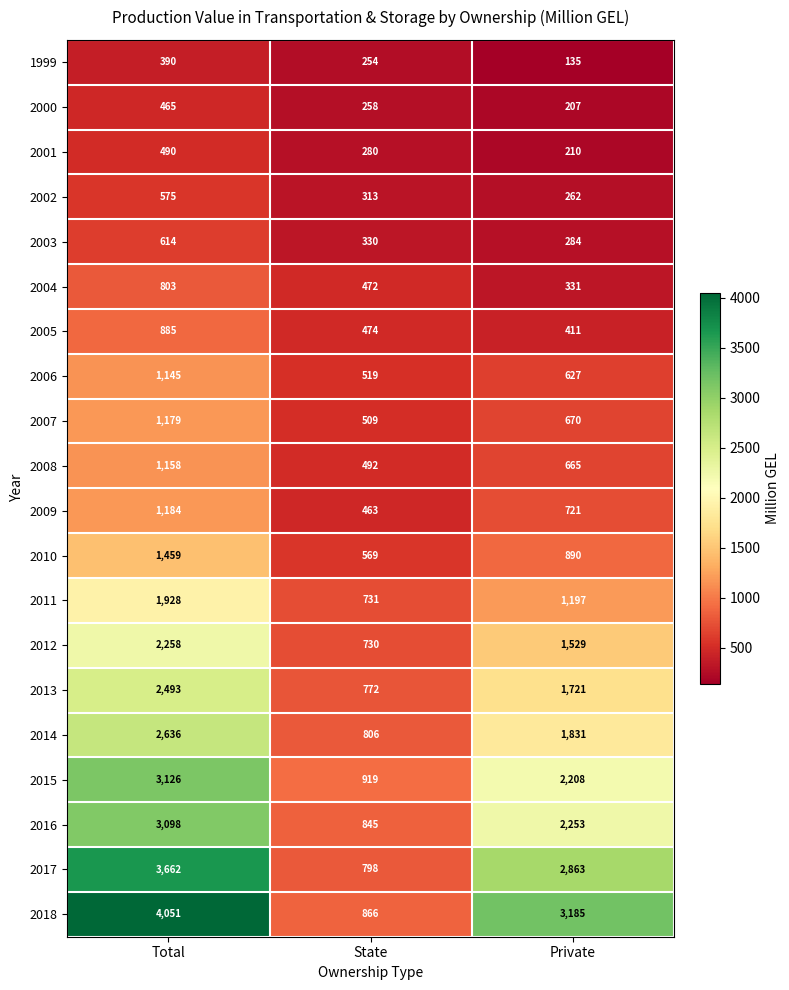

What is the difference between the maximum and second lowest values in the 2002 series?

262